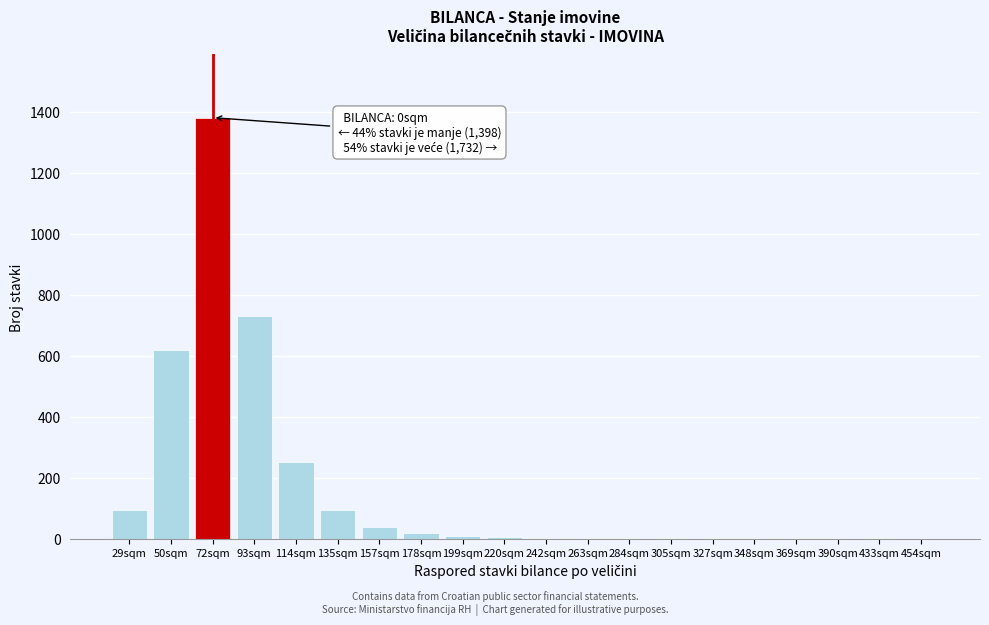

What is the sum of all values?

3260